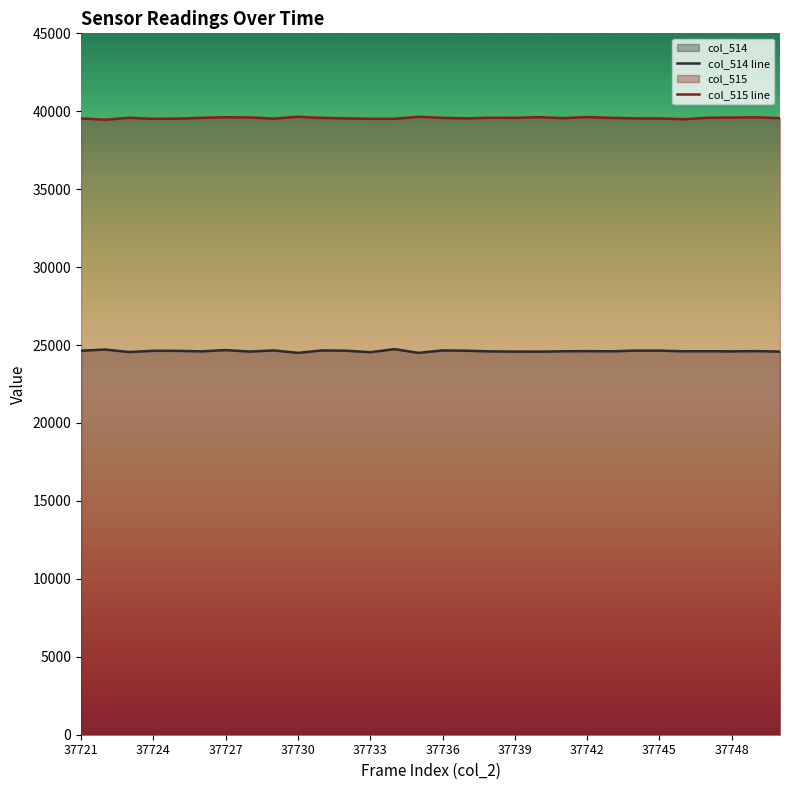

True or false: col_515 line and col_514 line cross at least once.

False